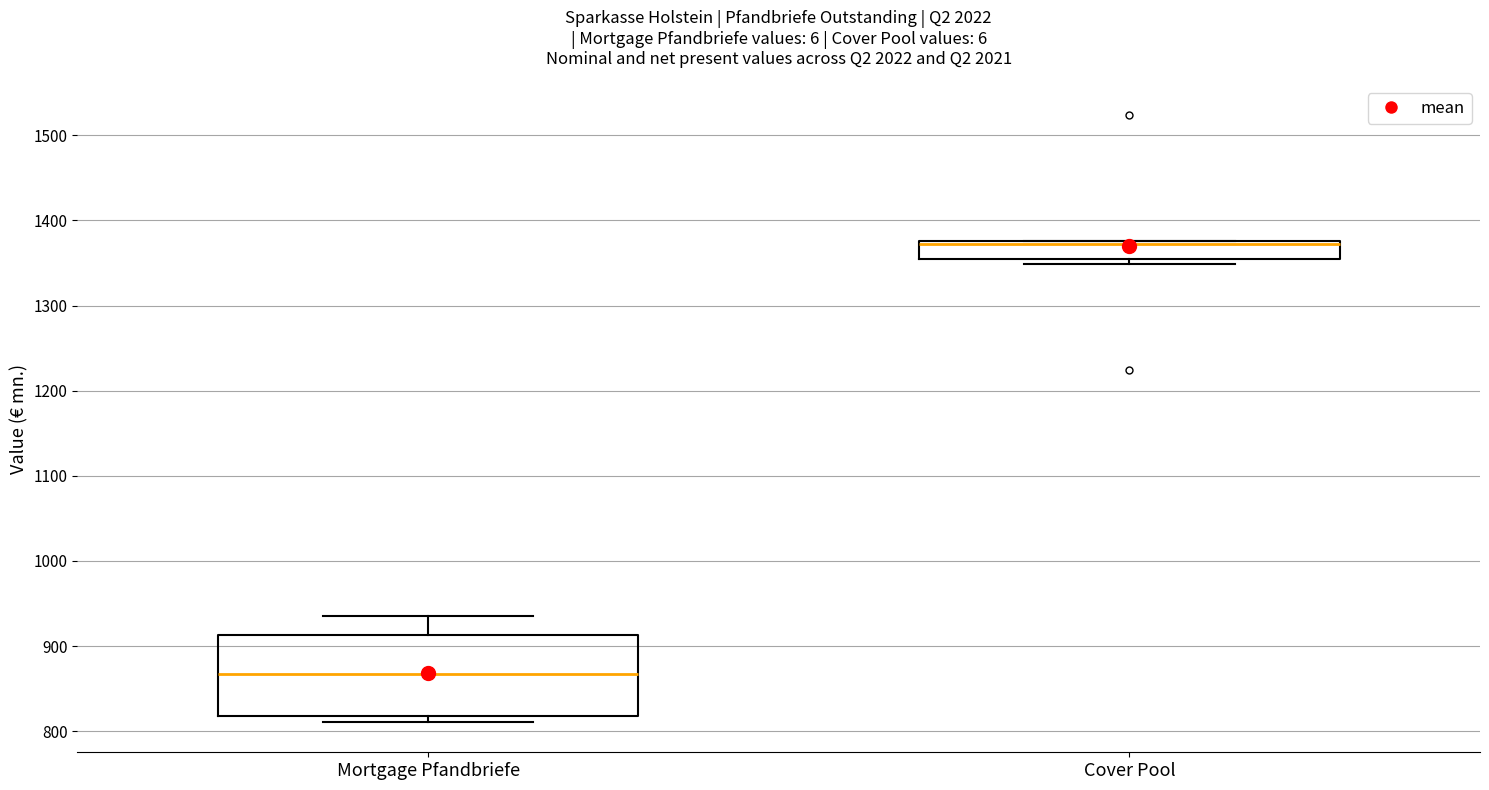

Which box is the tallest, from its lower edge to its upper edge?

Mortgage Pfandbriefe